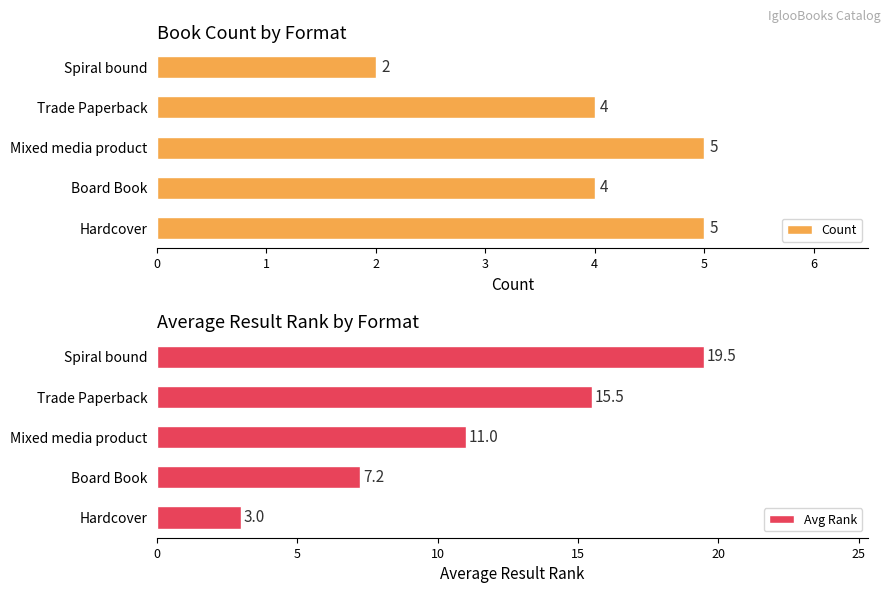

True or false: Avg Rank has a value of 0.9 at Hardcover.

False